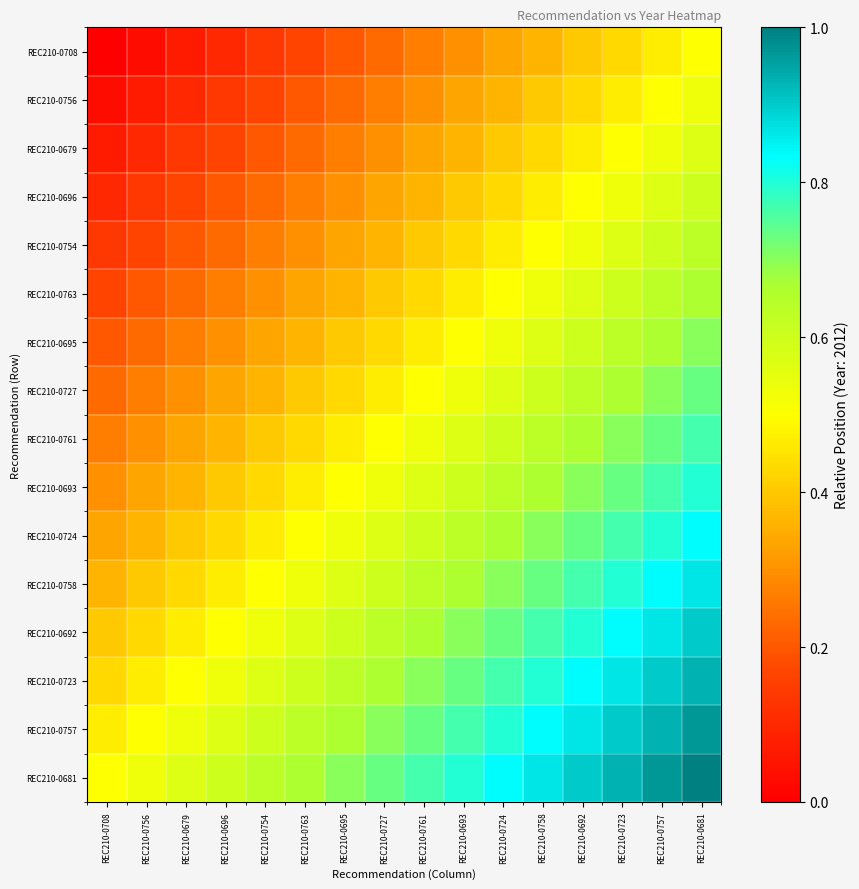

Which series has the largest total across all categories?

REC210-0681